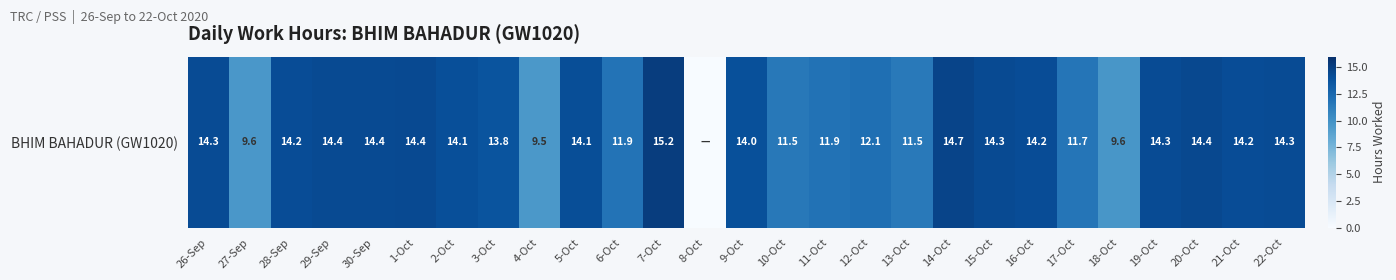

What is the change in value from 2-Oct to 9-Oct?

-0.1